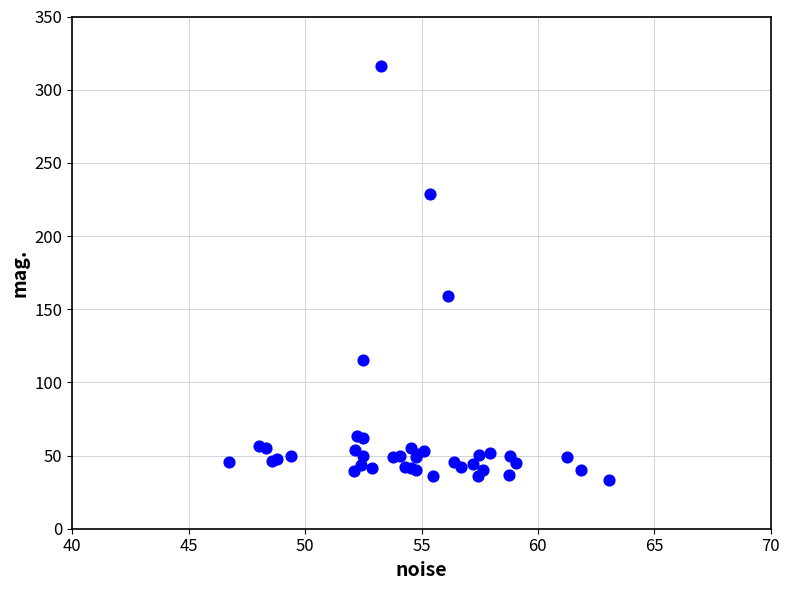

What Y value in the scatter plot is closest to 174?

159.3